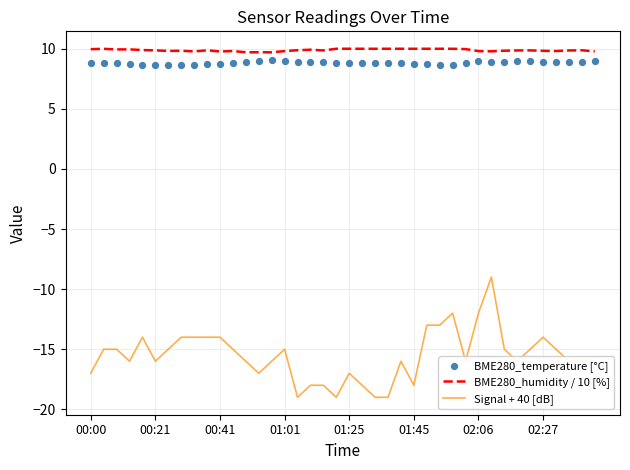

At how many categories does at least one series exceed -16?

40